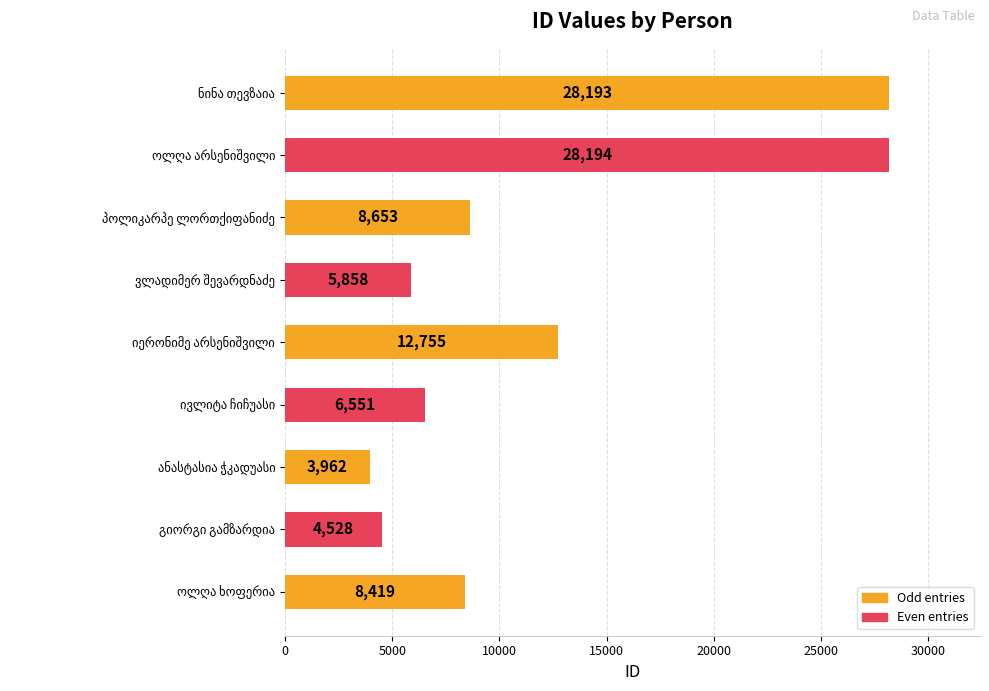

What is the average value?

11901